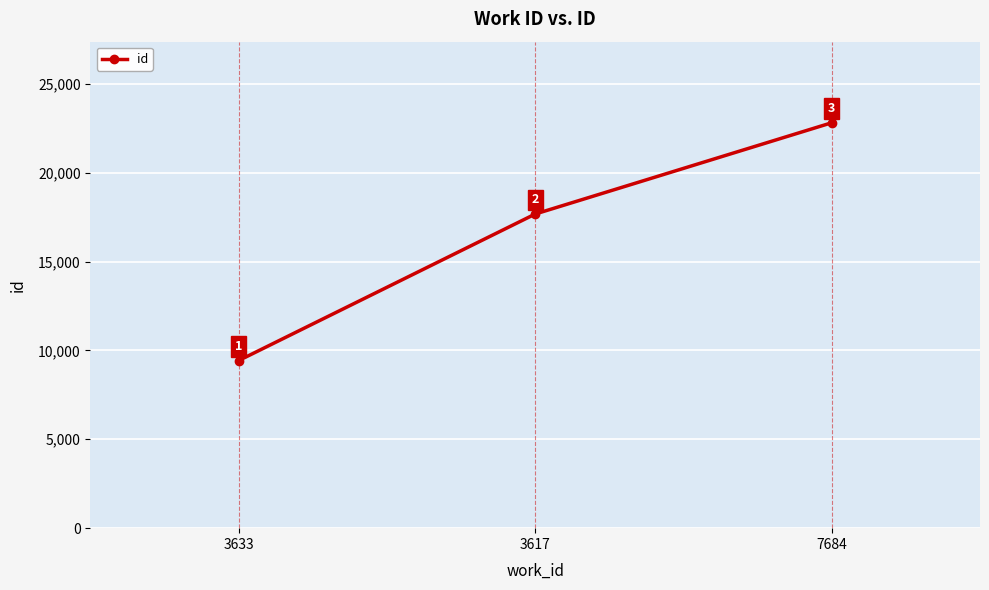

At which label is the value closest to 16120?

3617